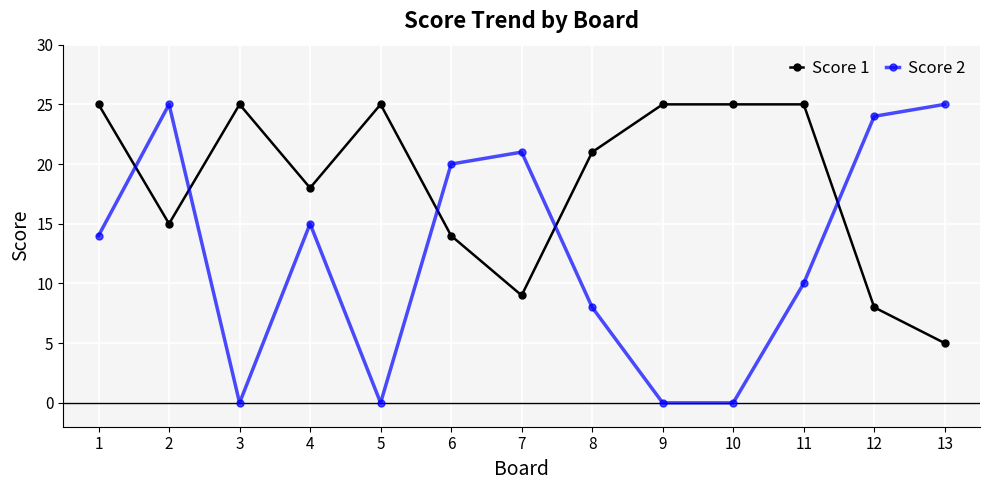

What is the difference between the maximum and minimum values in the Score 2 series?

25